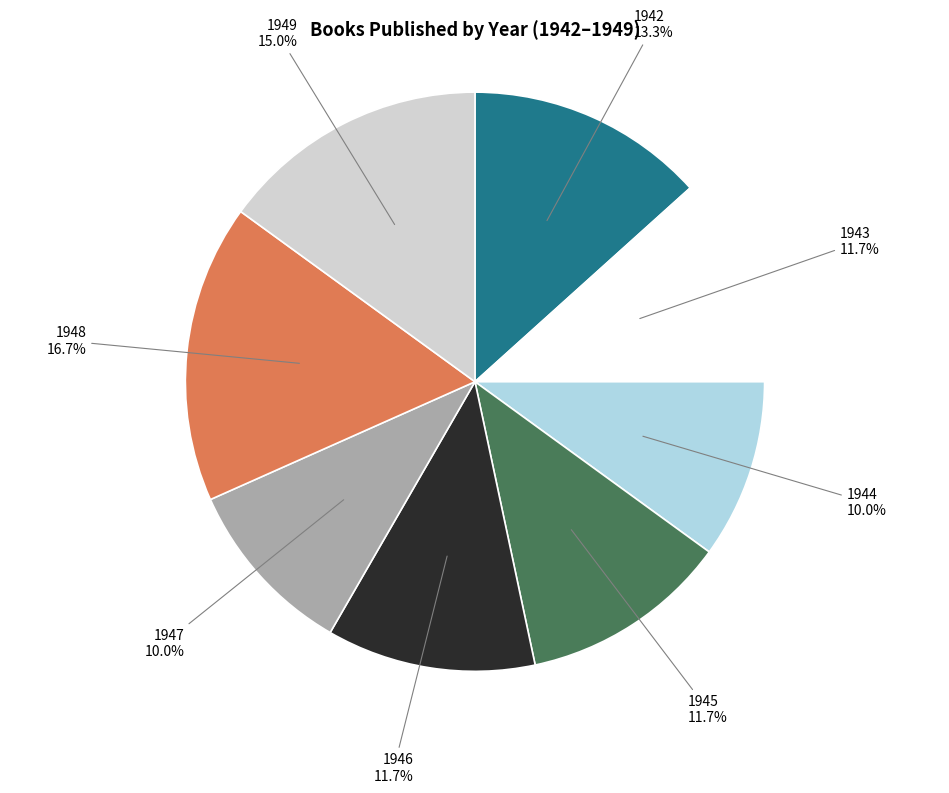

Count the number of slices in the pie.

8